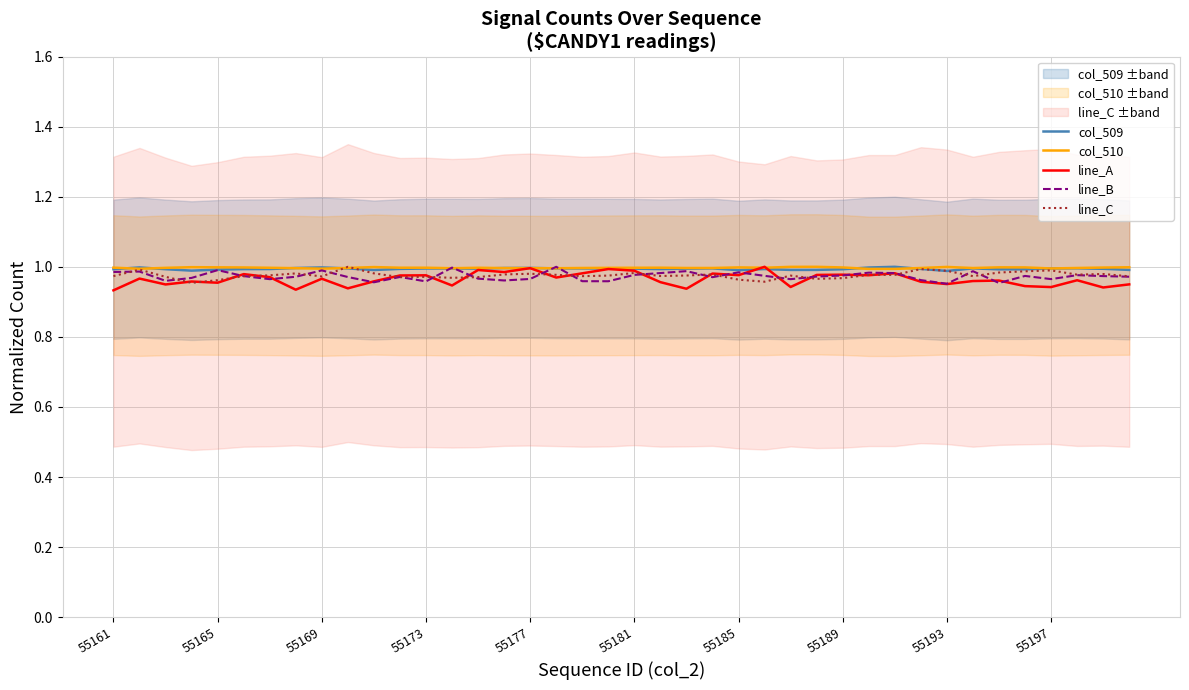

List the series in order of their peak value, highest first.

col_509, col_510, line_A, line_B, line_C